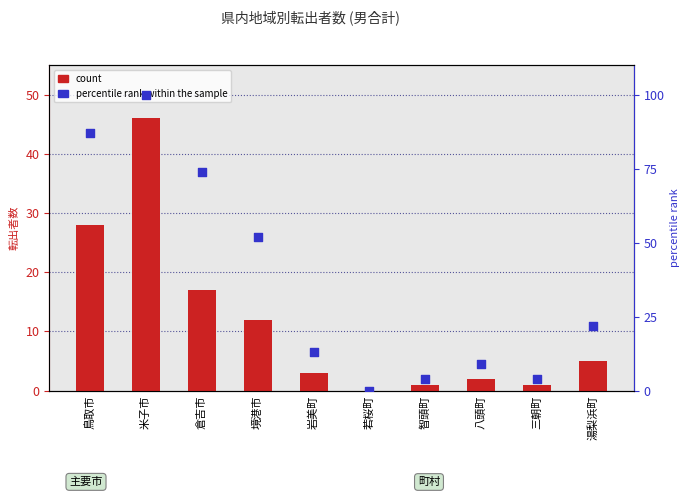

What are all the series names shown in the legend?

count, percentile rank within the sample